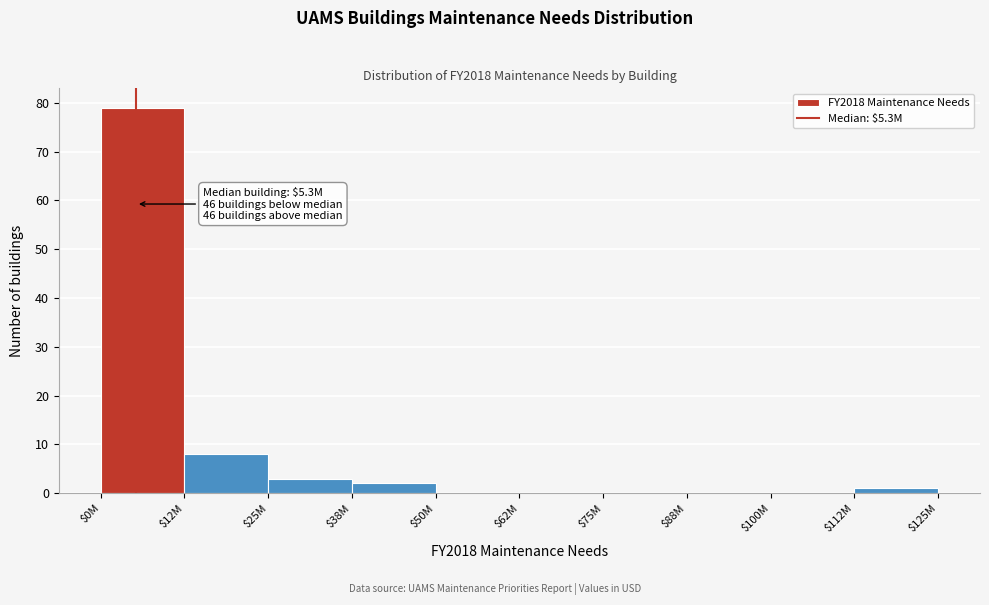

Which label corresponds to the largest value in the chart?

$0M